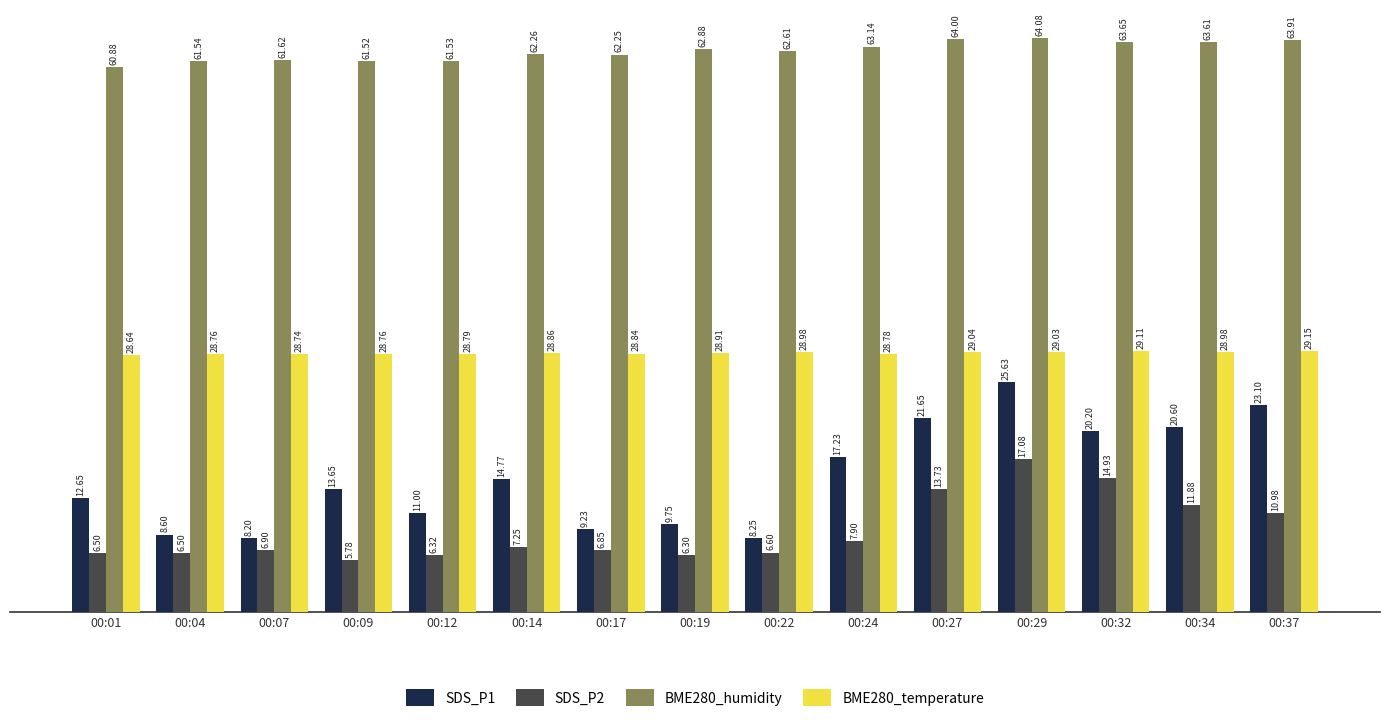

How many categories are shown in the chart?

15